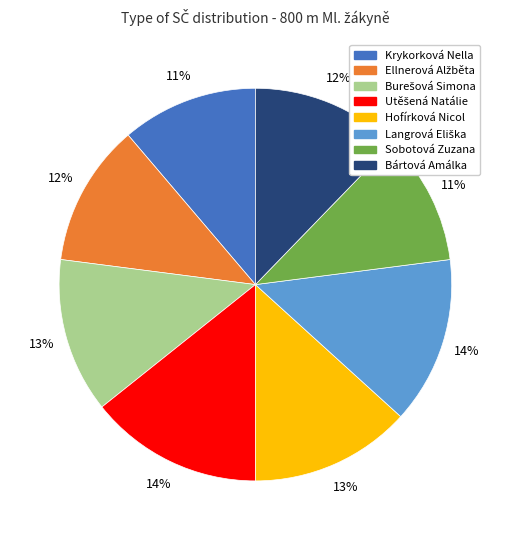

To the nearest percent, what is the average slice percentage?

12%